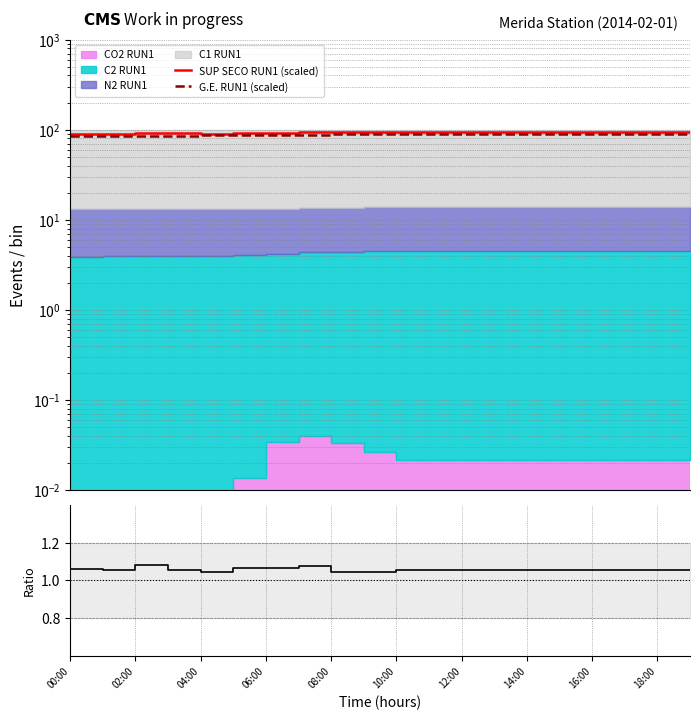

What is the label of the 20th point from the left?

19